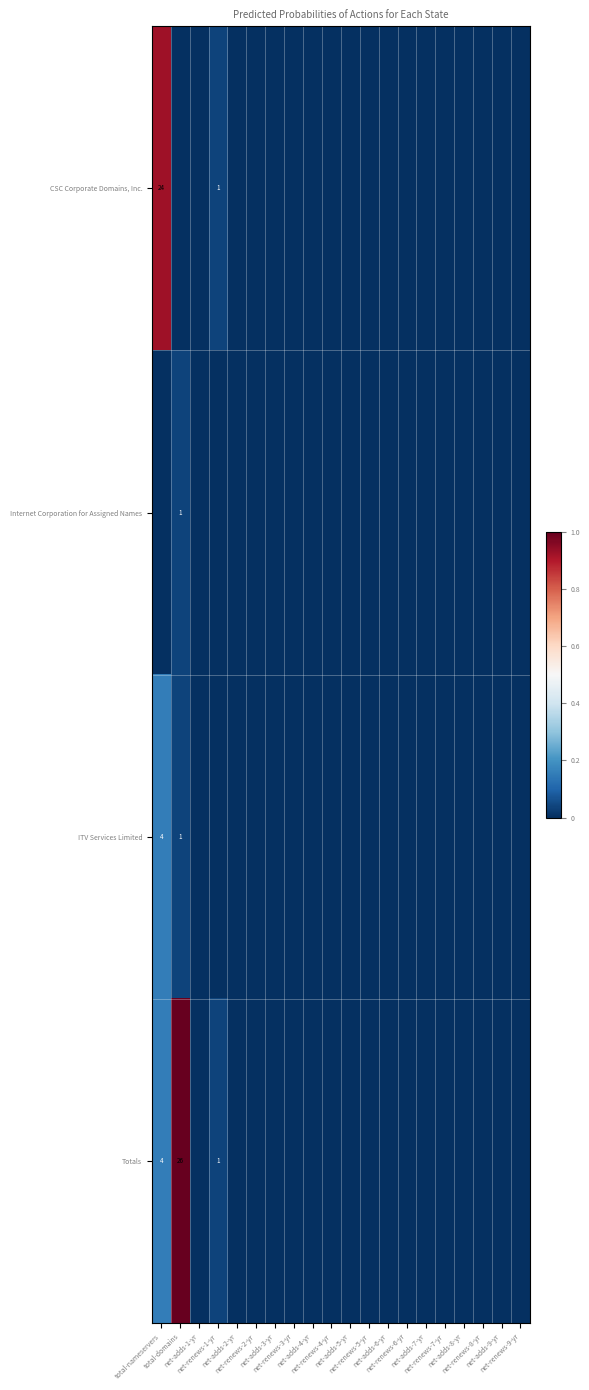

Which category has the highest value in the CSC Corporate Domains, Inc. series?

total-nameservers